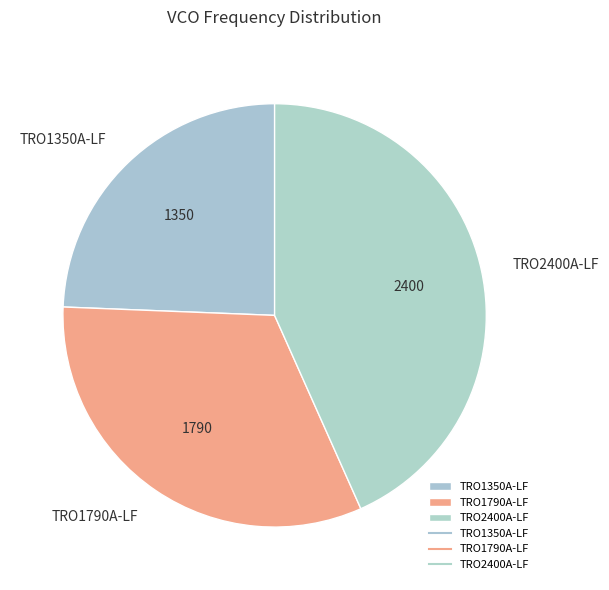

Is there a majority slice in this chart?

No